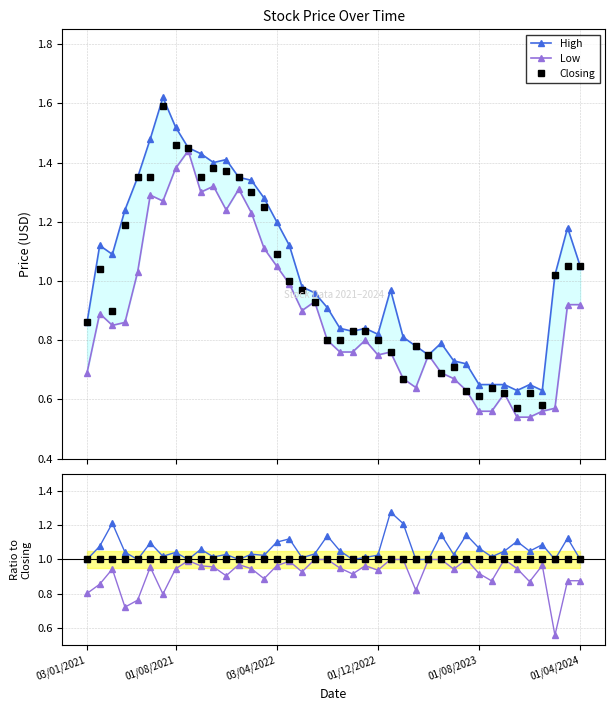

At which category does the chart reach its peak across all series?

6